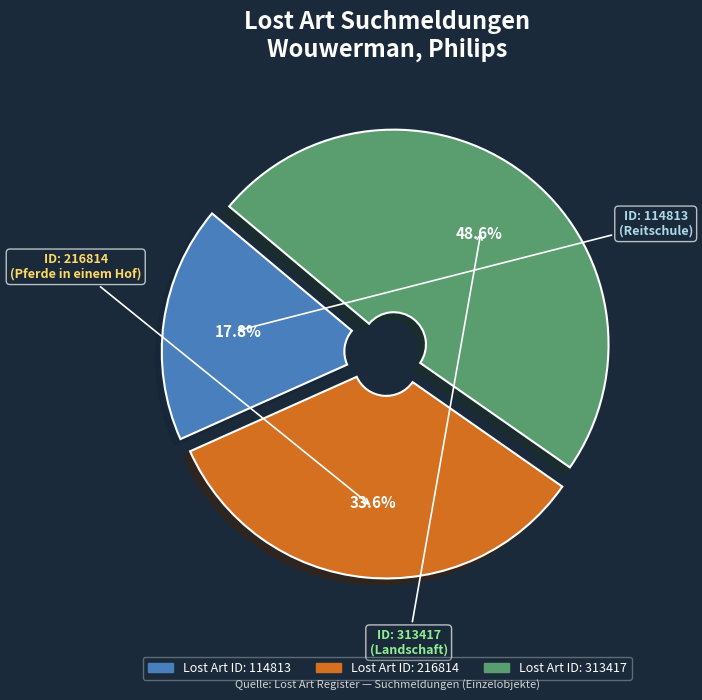

Does any single category account for the majority?

No